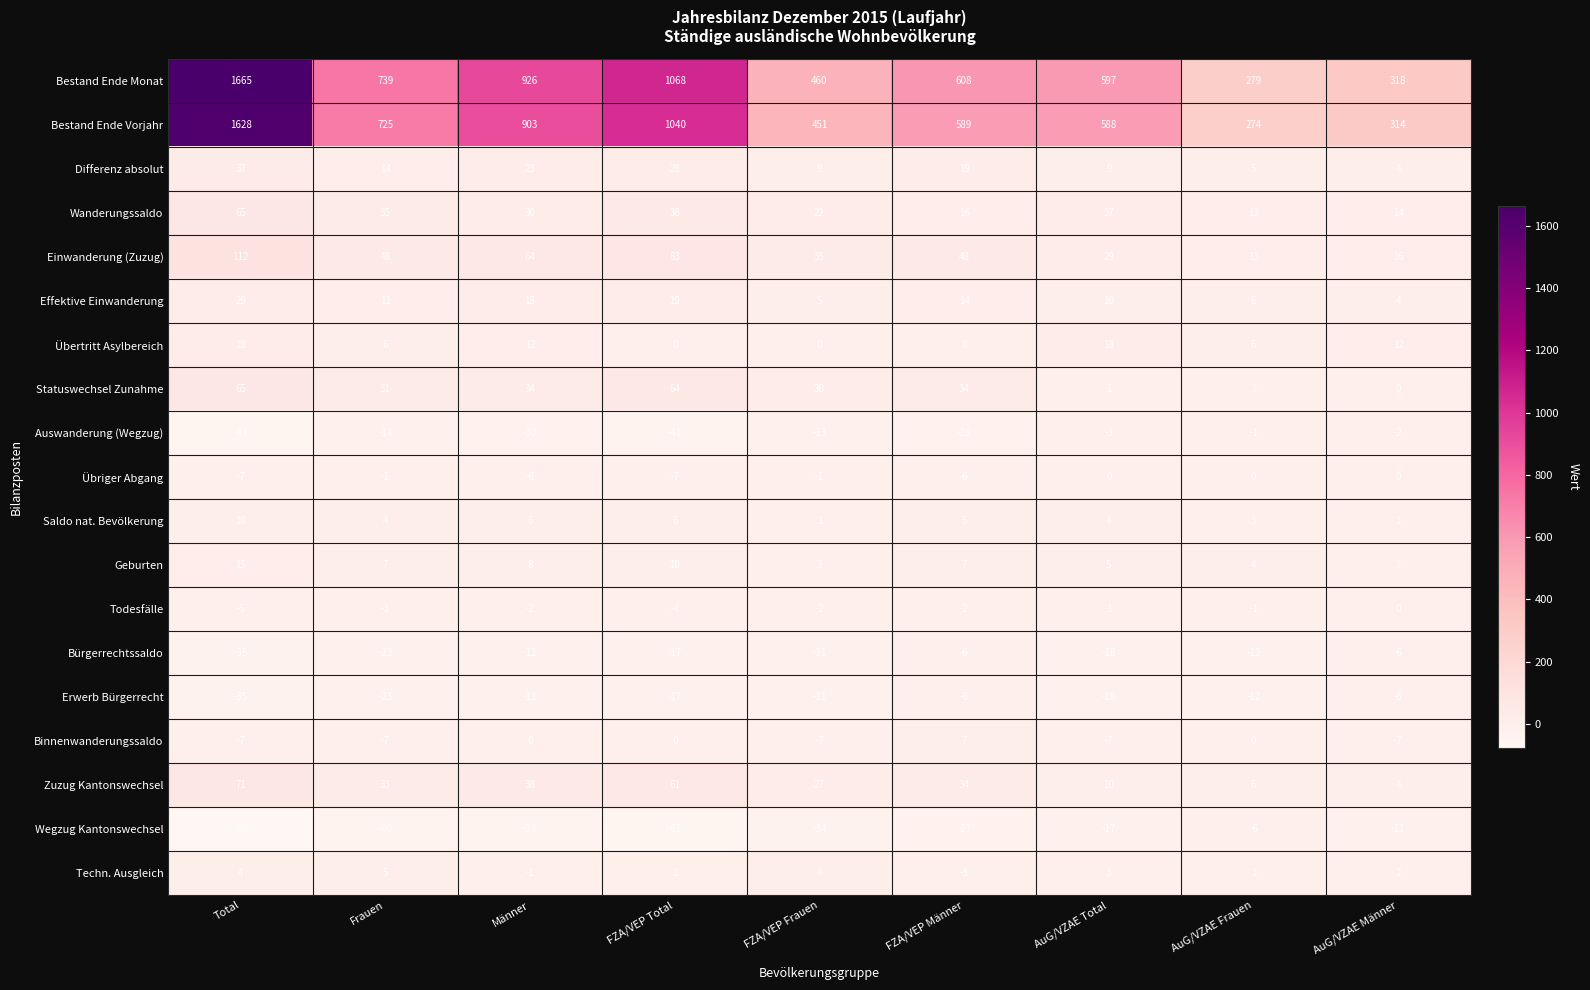

At which label does Geburten first exceed 7?

Total